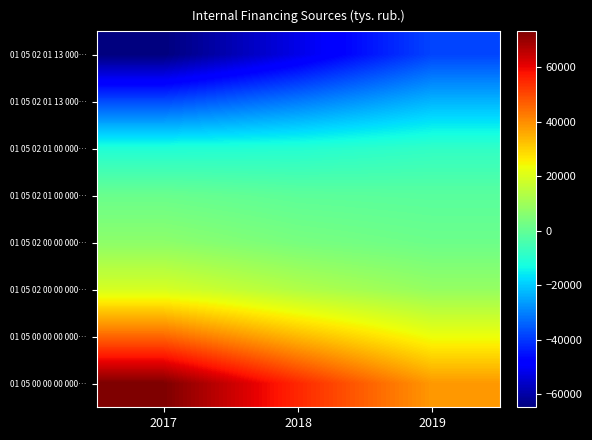

How many distinct data groups are displayed?

8